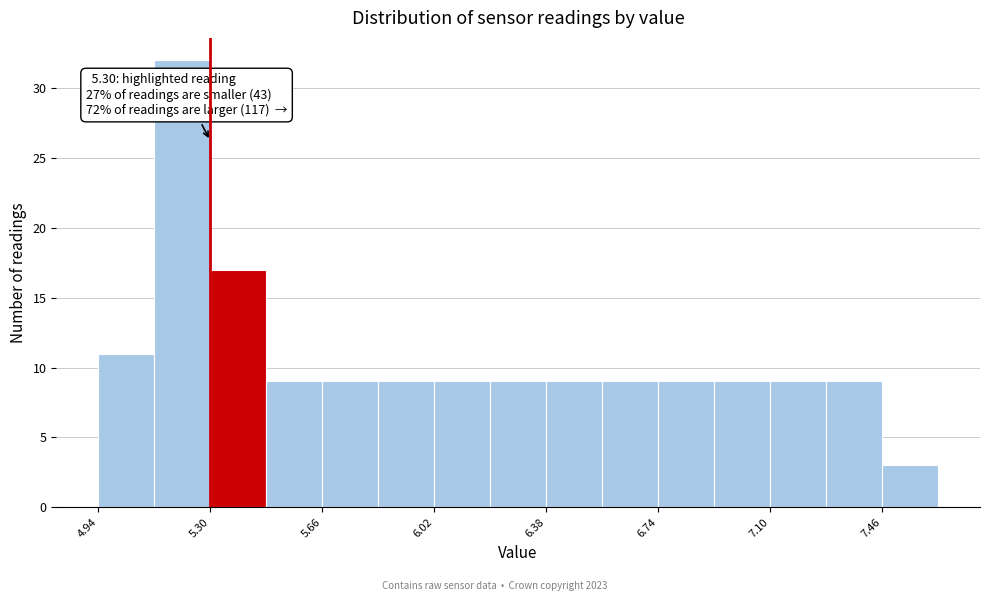

Read against the x-axis, roughly where is the centre of the tallest bar?

5.20